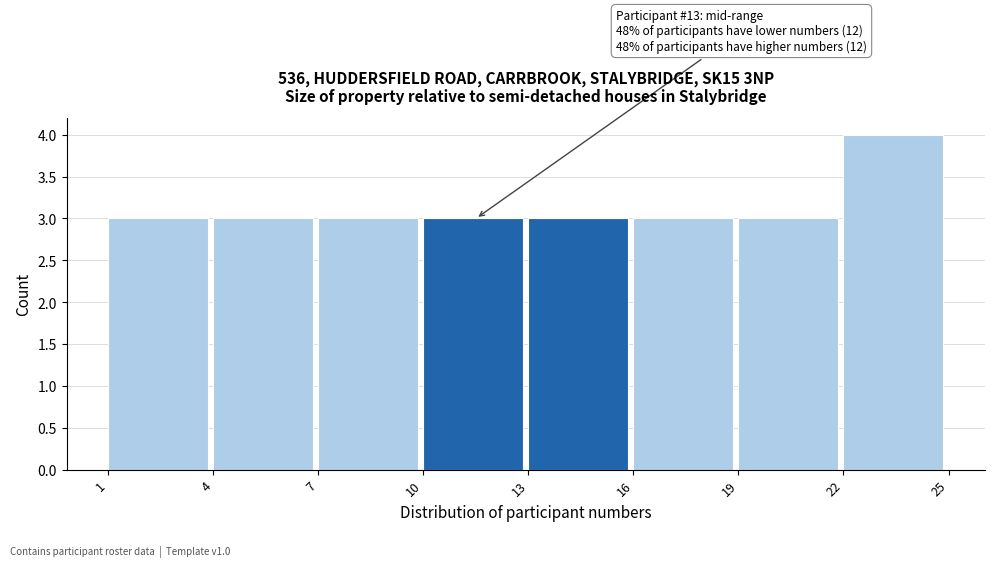

Over which range of the x-axis is the bar tallest?

22 to 25